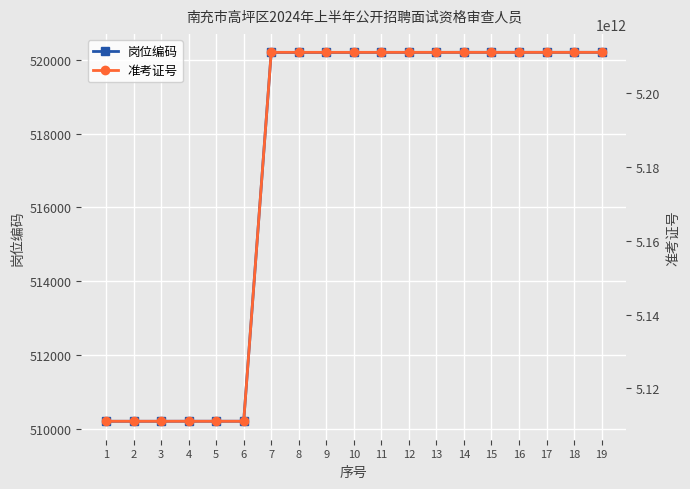

What is the lowest value of the 岗位编码 series?

510201